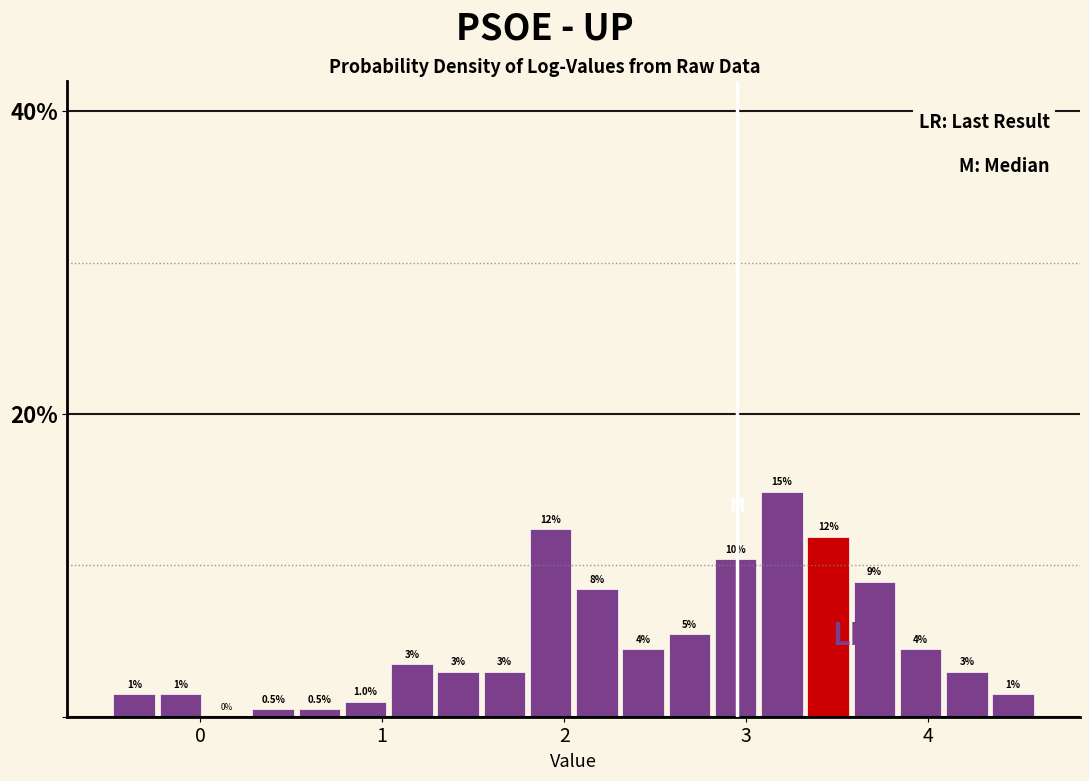

Around what value on the x-axis is the tallest bar? Give the approximate position of its centre, as read against the axis.

3.2